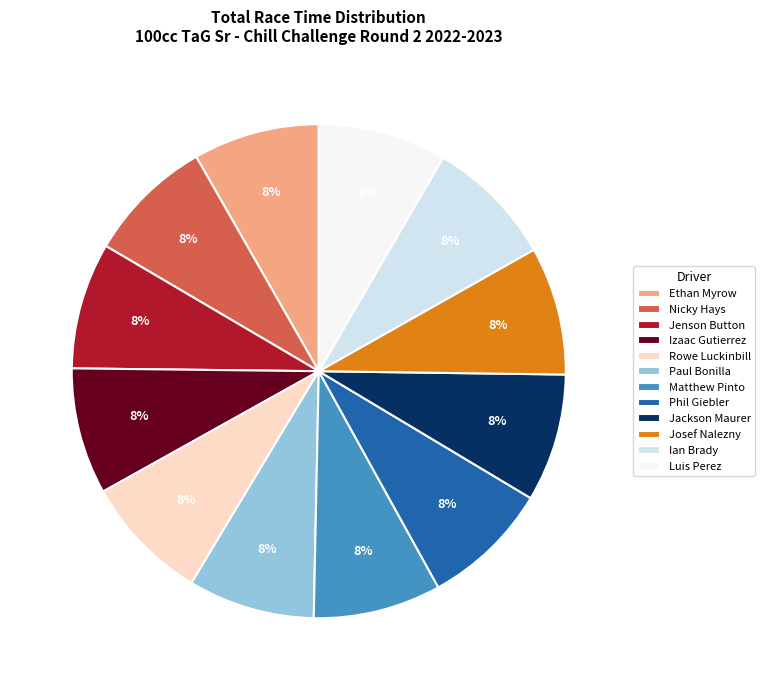

To the nearest percent, what is the average slice percentage?

8%